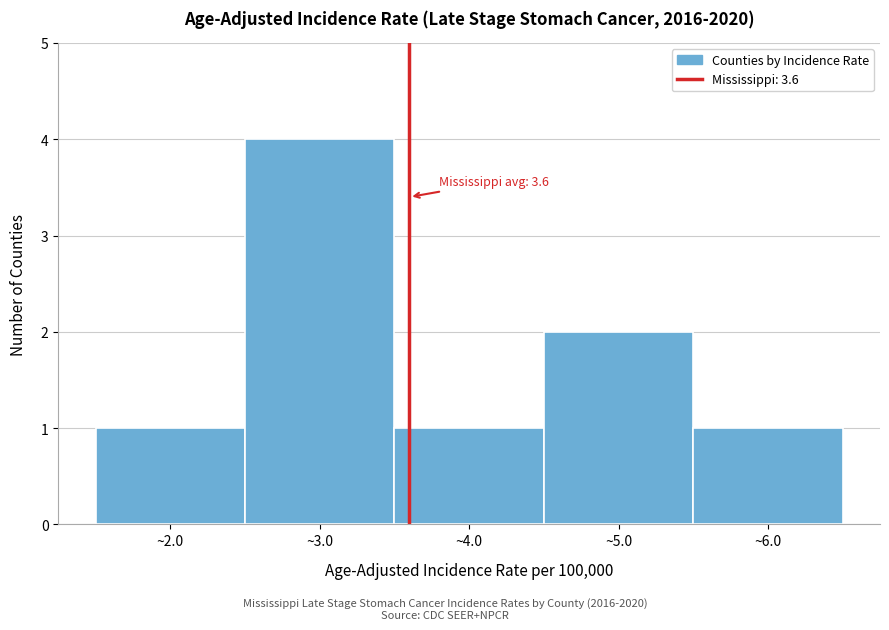

Which range on the x-axis has the tallest bar?

2.5 to 3.5